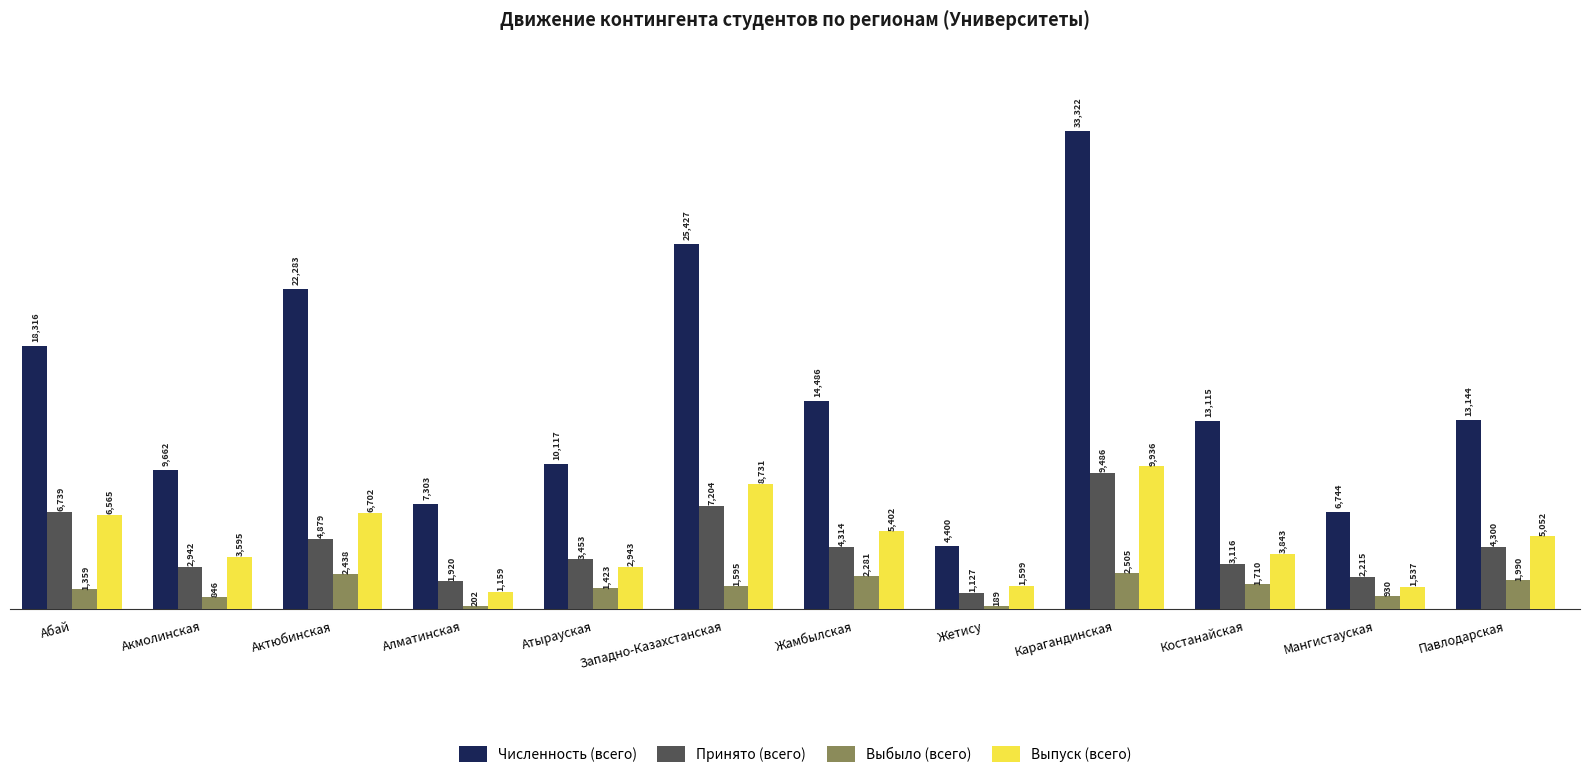

What is the sum of all Выбыло (всего) values?

17468